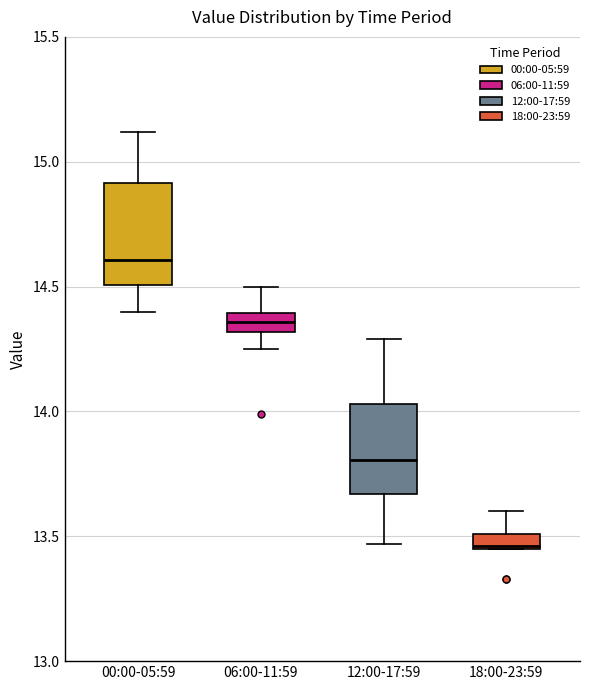

Where is the upper edge of the box for 18:00-23:59 on the y-axis? The values are not printed on the chart, so give them approximately, as read against the axis.

13.50